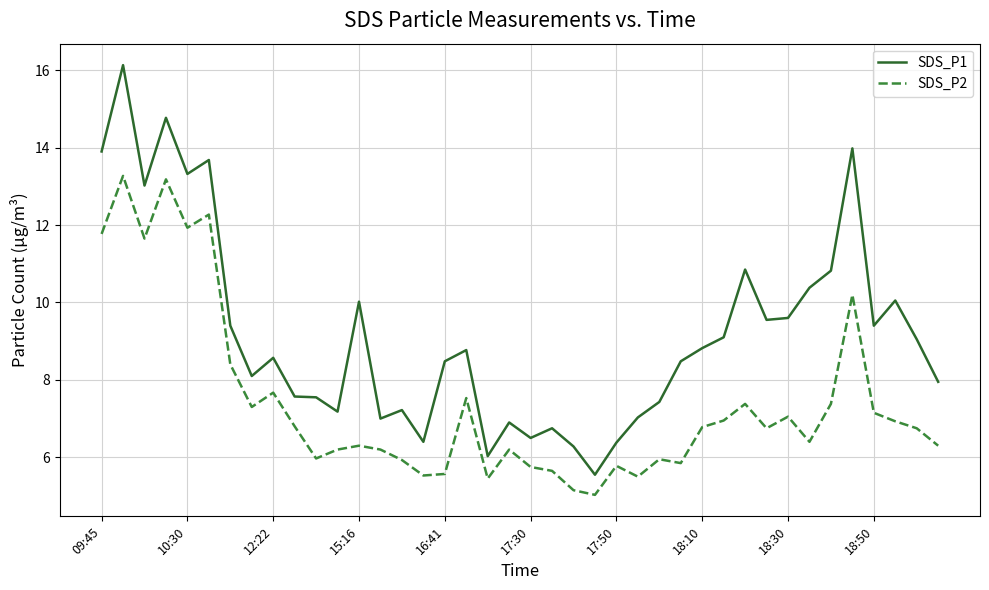

What is the difference between the maximum and minimum values in the SDS_P1 series?

10.6